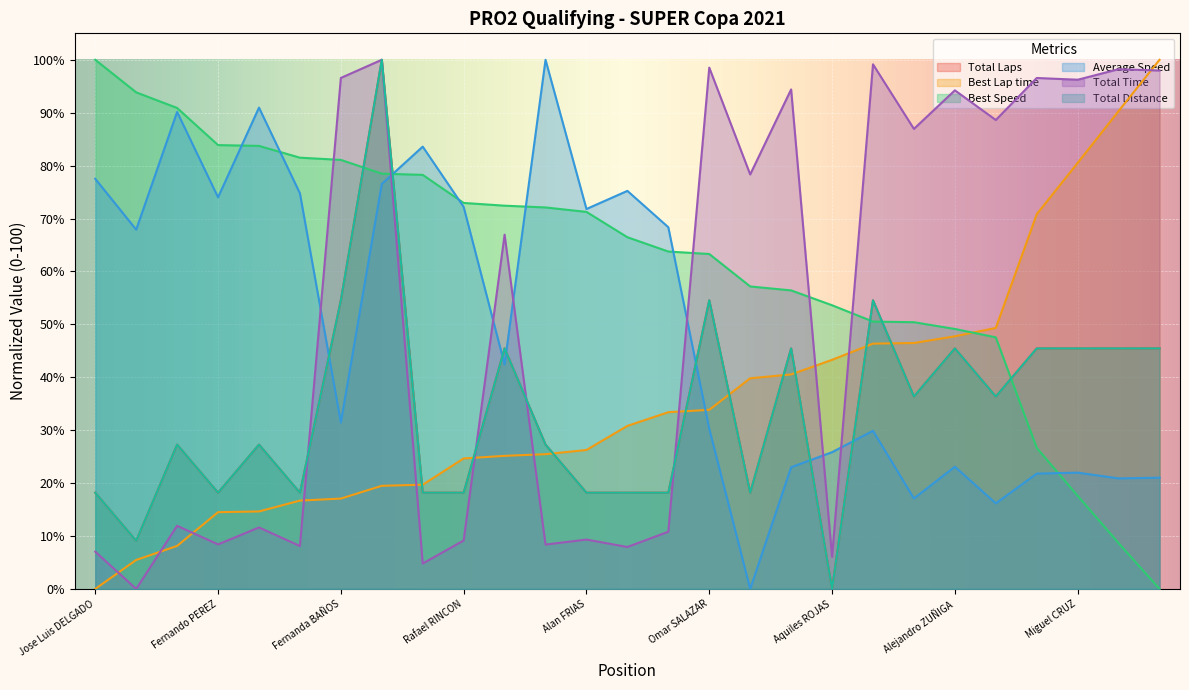

What is the value of the Total Distance point at the 15th from the left?

18.2